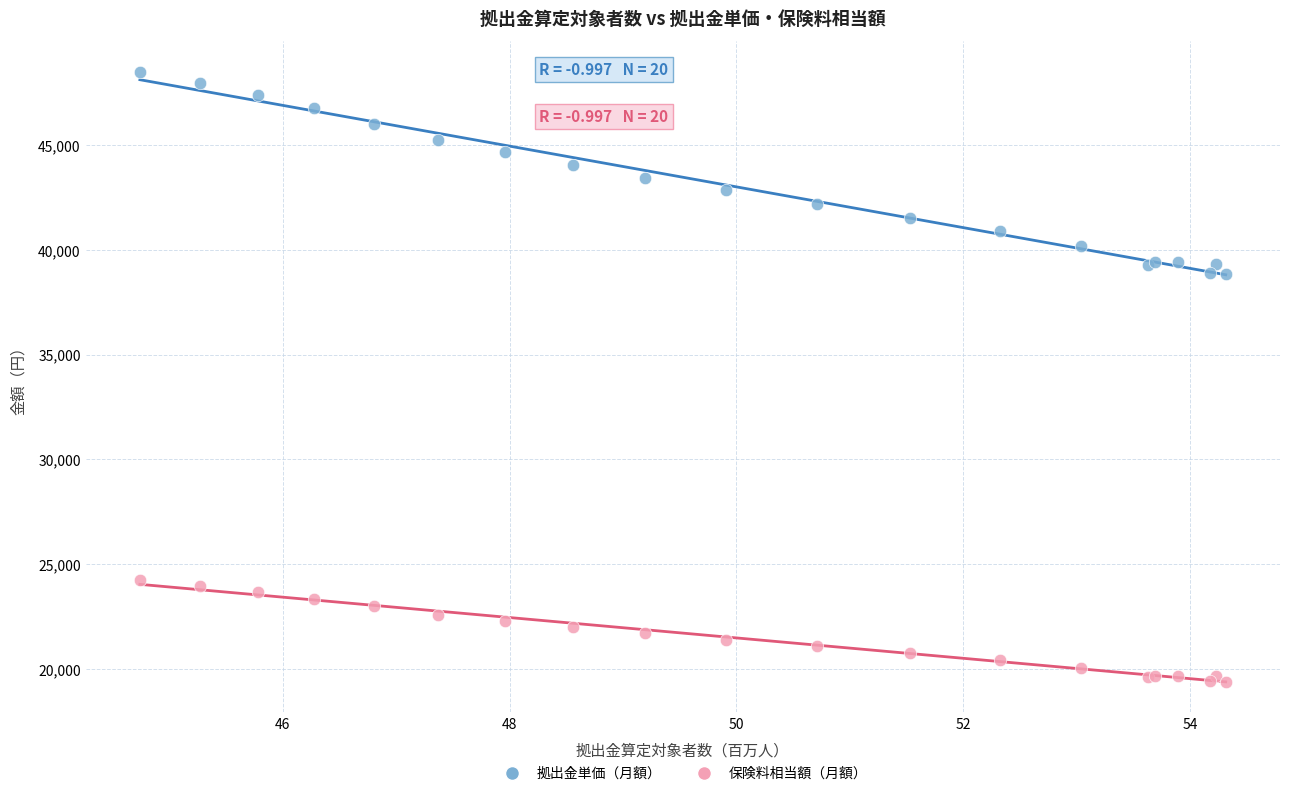

Which series has the largest Y range (max minus min)?

拠出金単価（月額）